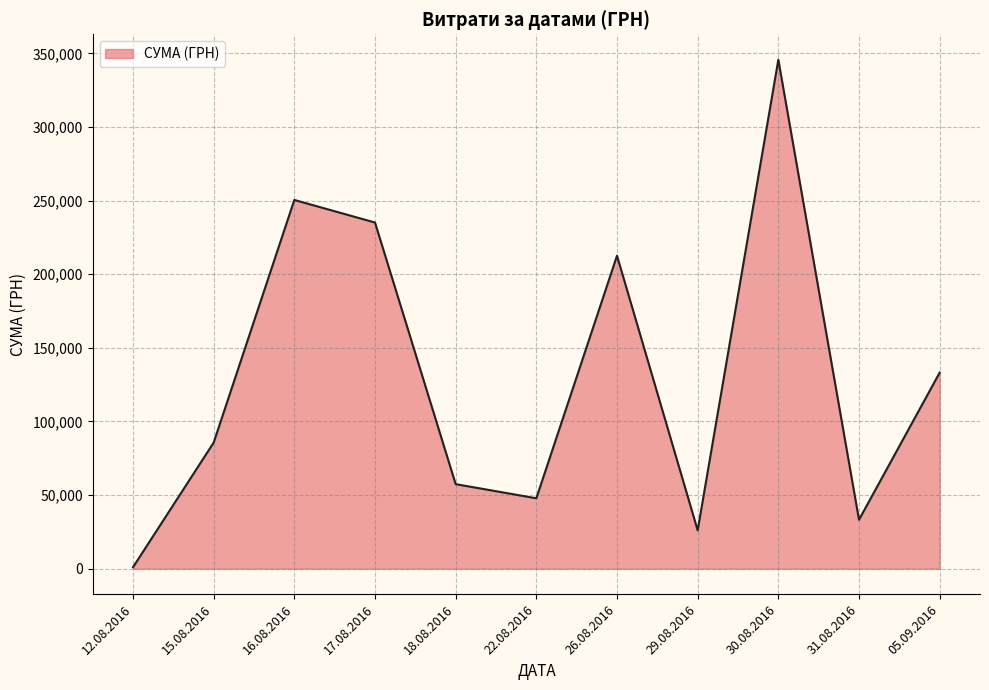

The value at 15.08.2016 is 85650.0. True or false?

True